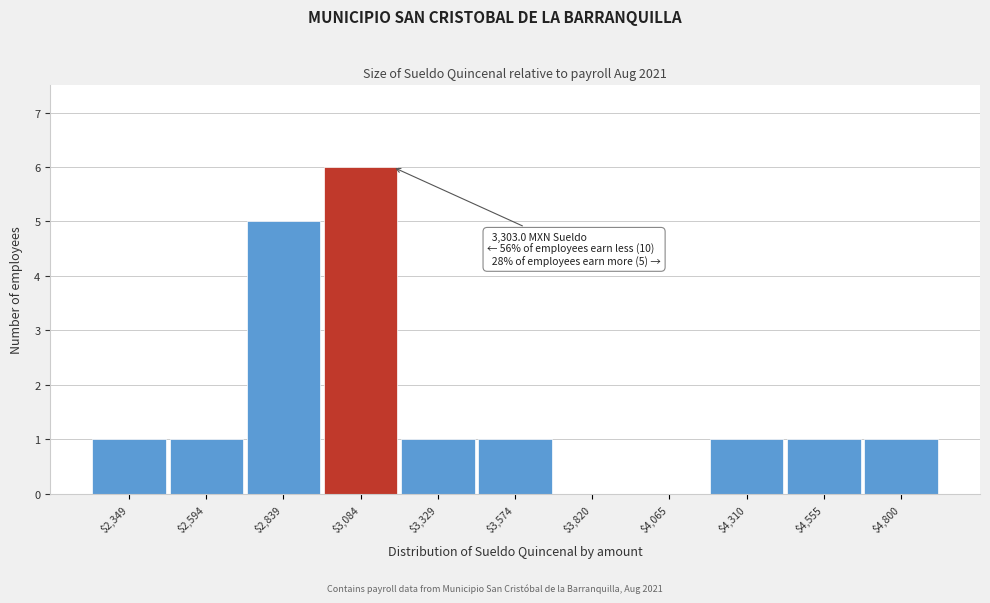

What is the greatest value displayed?

6